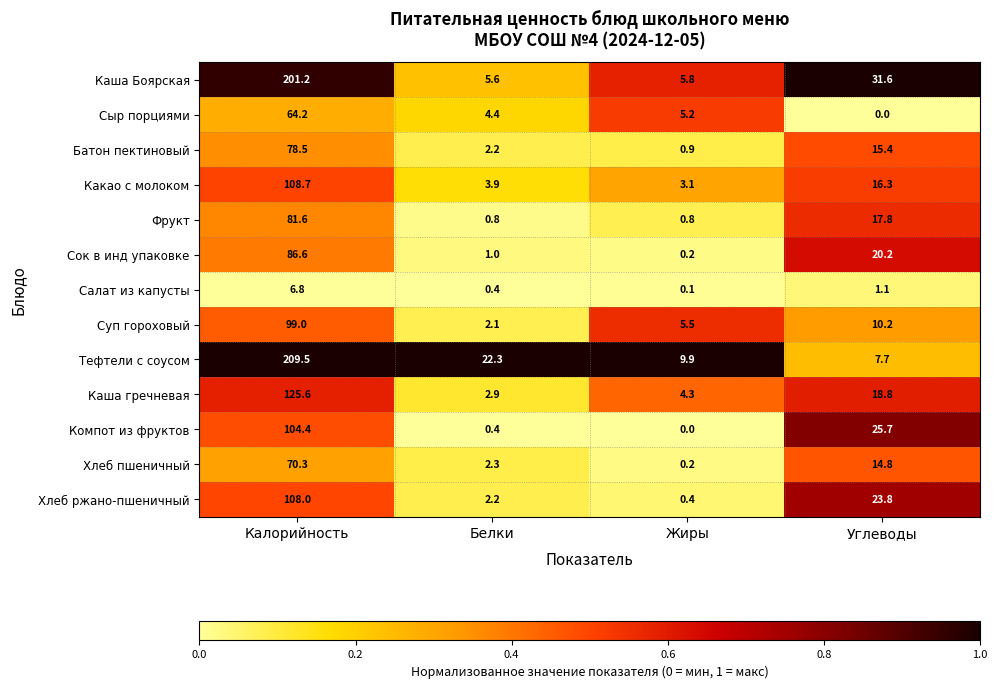

What is the sum of the Батон пектиновый values at Углеводы and Белки?

17.6